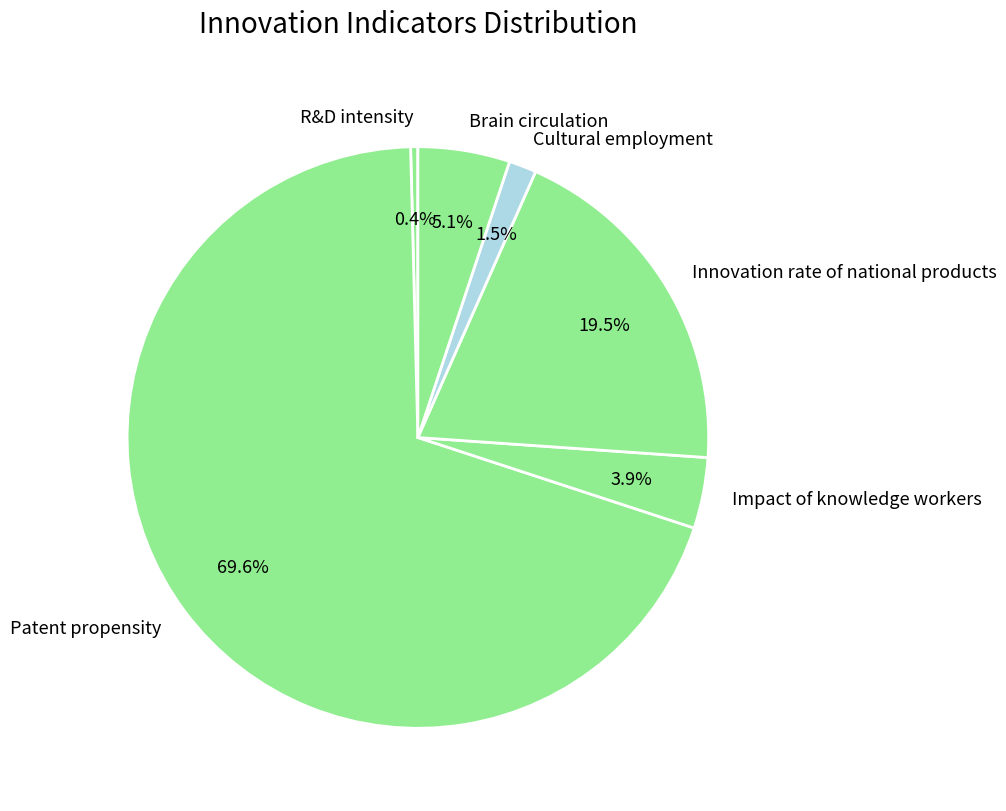

To the nearest percent, what is the difference between the R&D intensity and Innovation rate of national products slice percentages?

19%